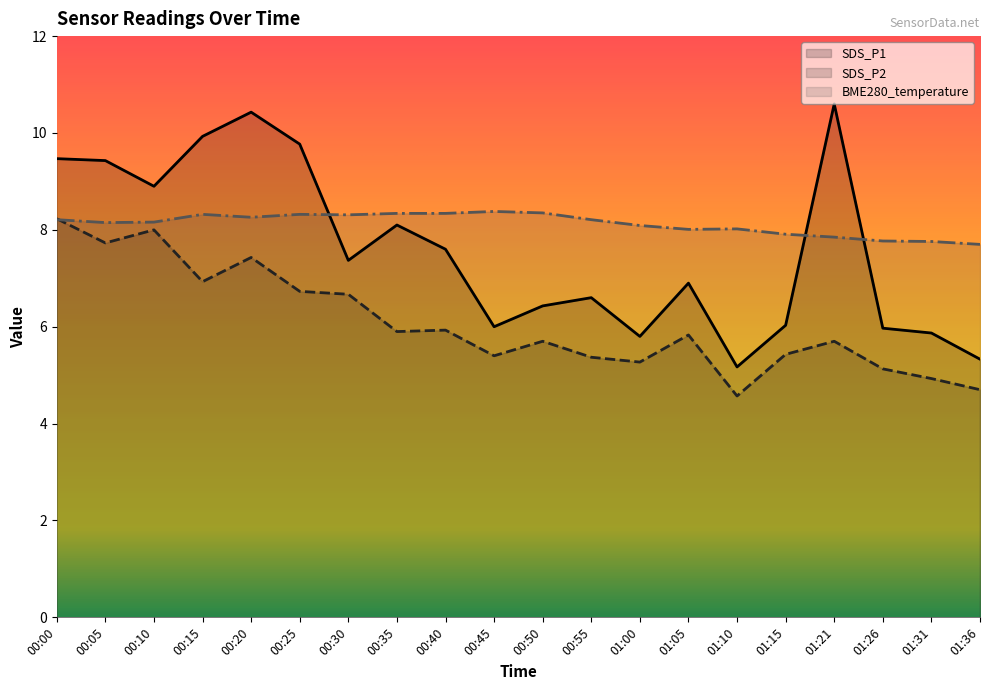

Which series has the largest range (max minus min)?

SDS_P1